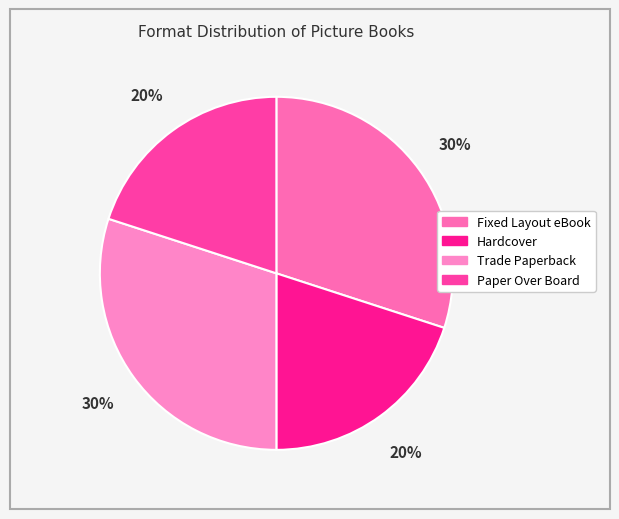

To the nearest percent, what percentage of the pie is Paper Over Board?

20%